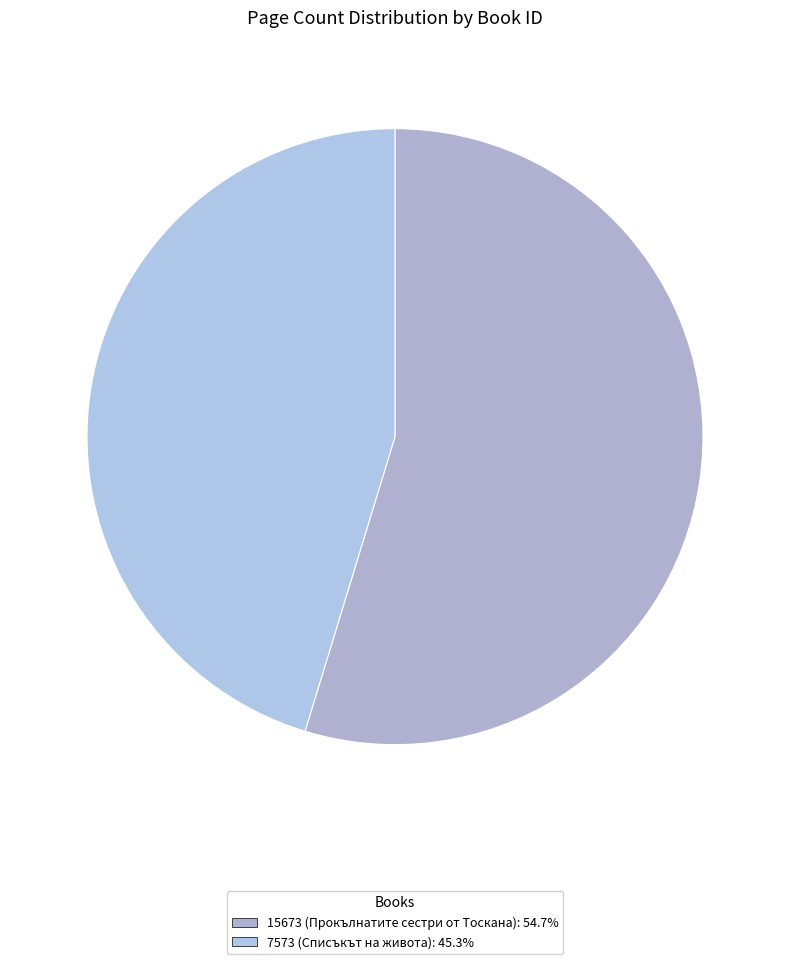

Between 7573 and 15673, which is larger?

15673